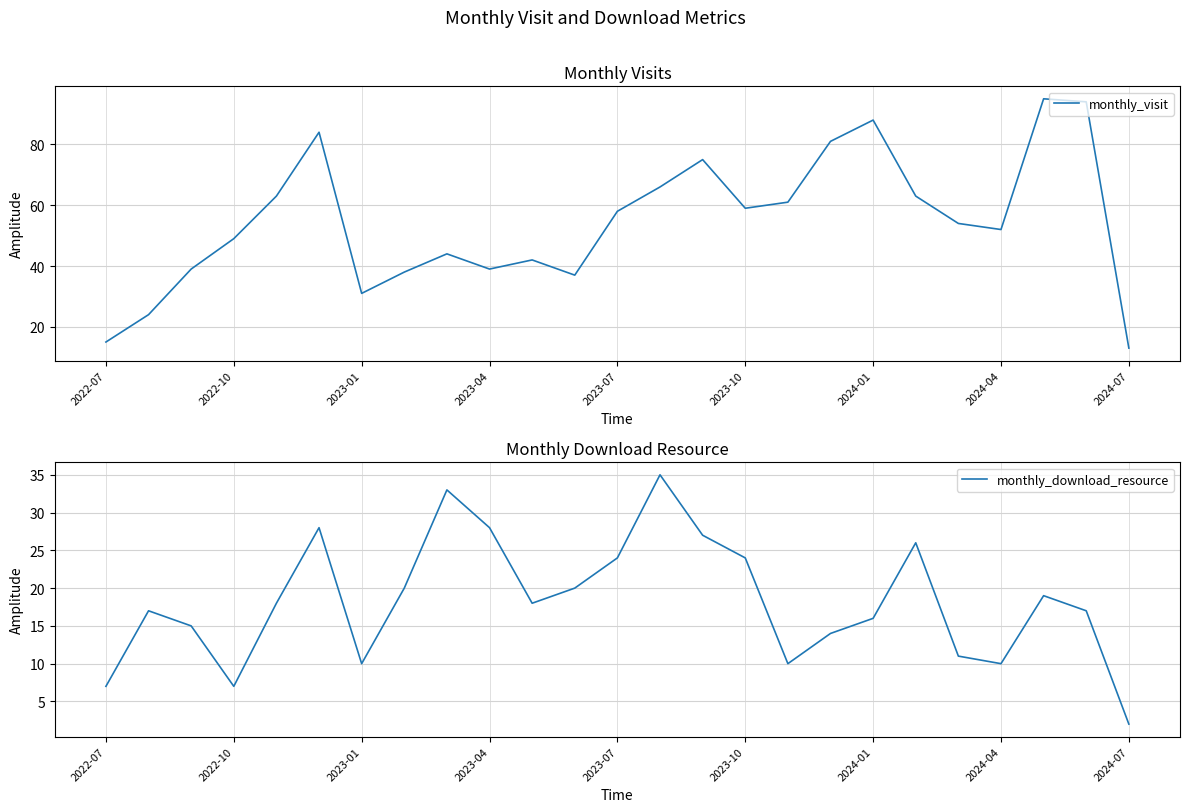

What is the difference between the maximum and second lowest values in the monthly_visit series?

80